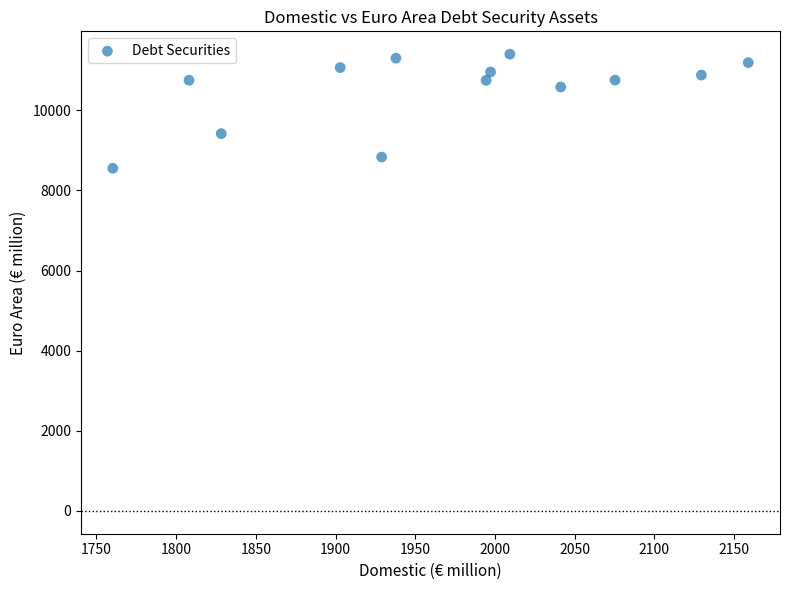

What is the range of X values (max minus min)?

398.6